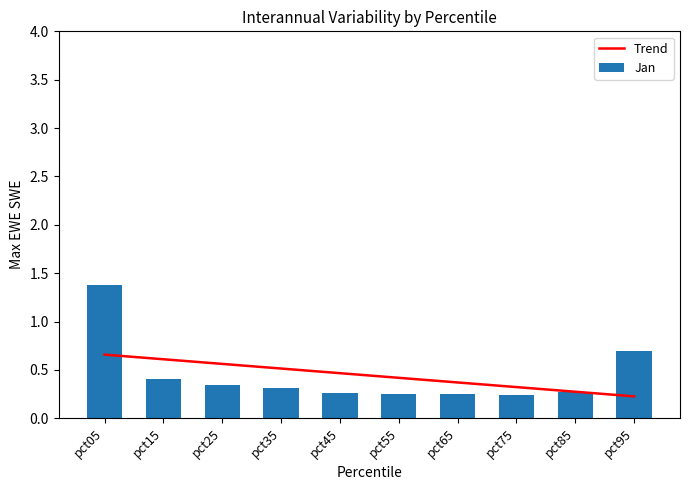

The value of Apr at pct75 is 0.6. True or false?

False